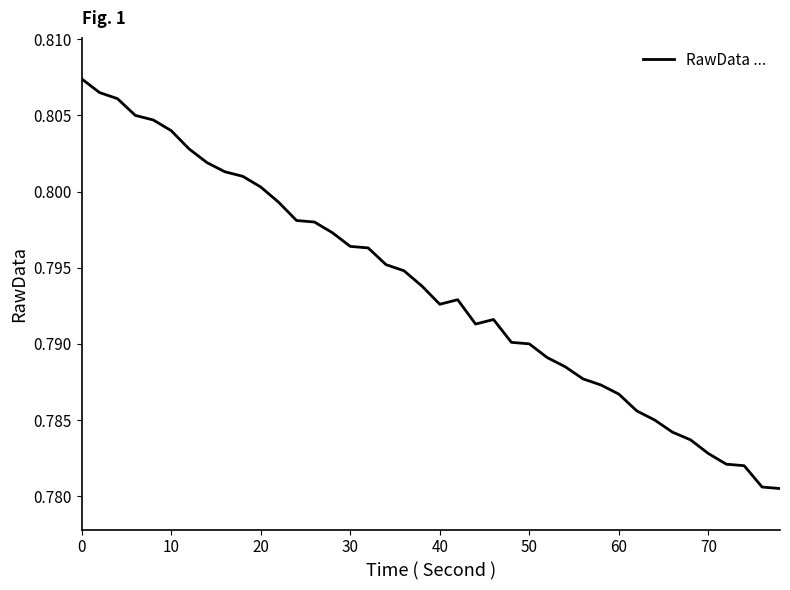

The chart shows a value of 1.1 at 30. True or false?

False